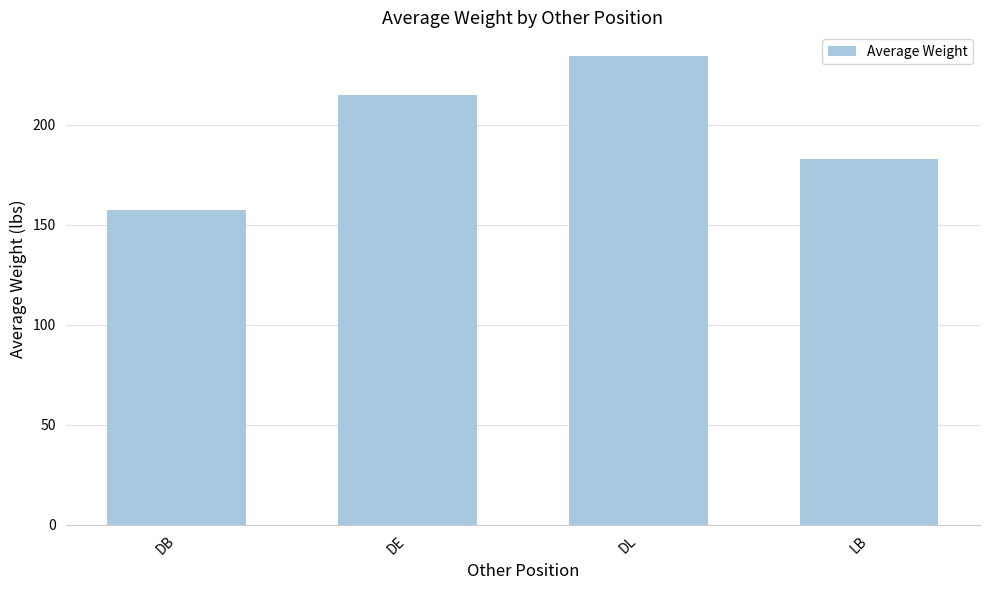

What is the average value?

197.4